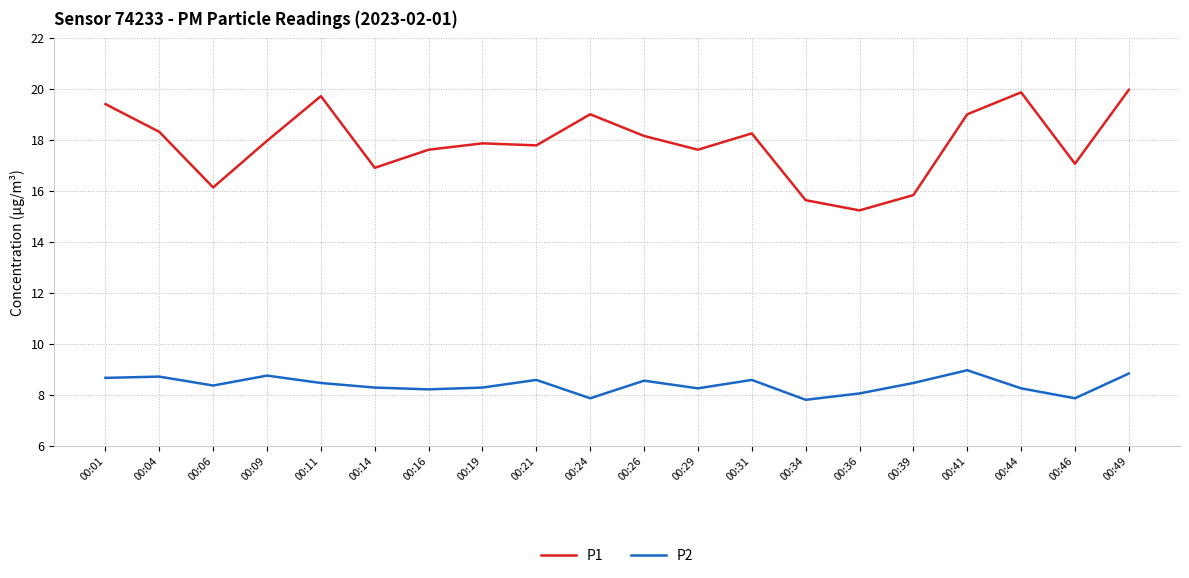

What is the difference between the second highest and minimum values in the P1 series?

4.6